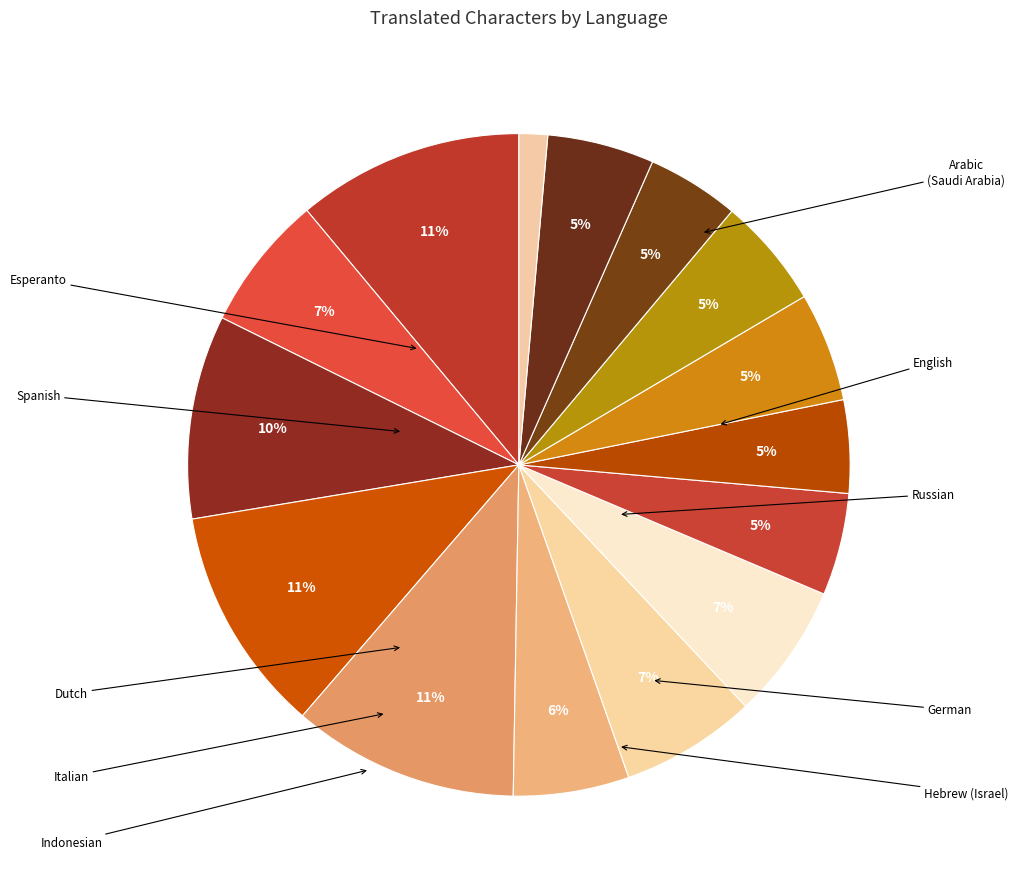

Count the number of slices in the pie.

15